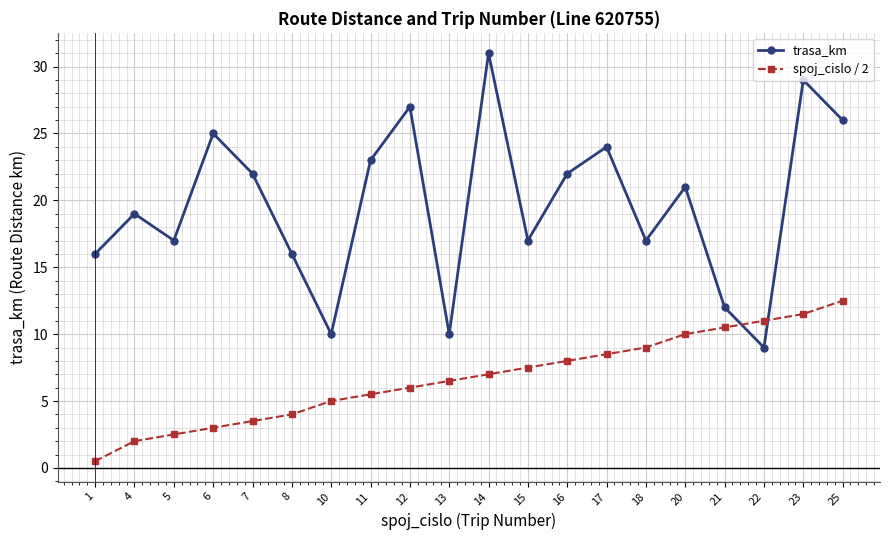

Rank the series by their average value, from highest to lowest.

trasa_km, spoj_cislo / 2